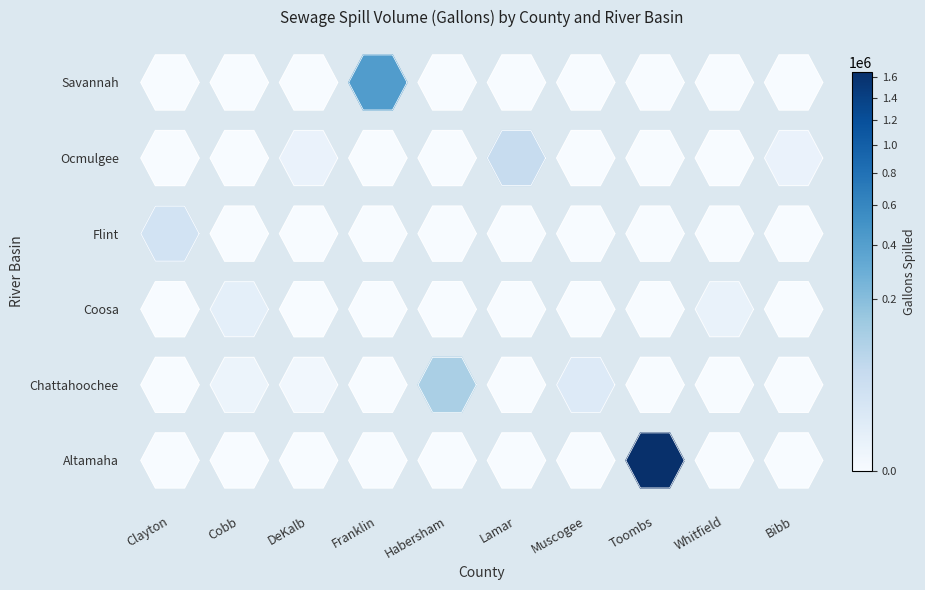

What is the maximum value for Flint?

25540